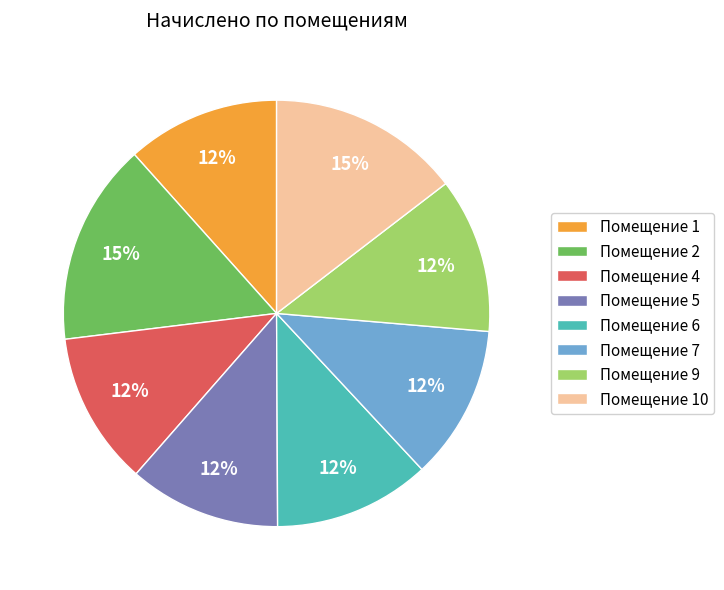

To the nearest percent, what is the average slice percentage?

12%